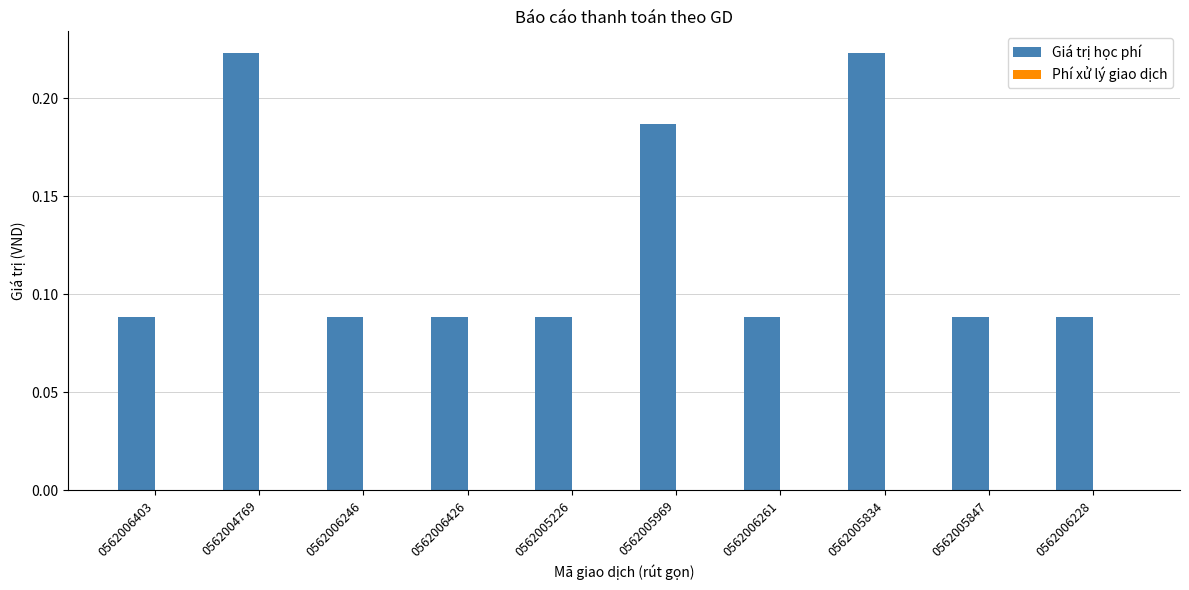

Which series has the widest spread of values?

Giá trị học phí